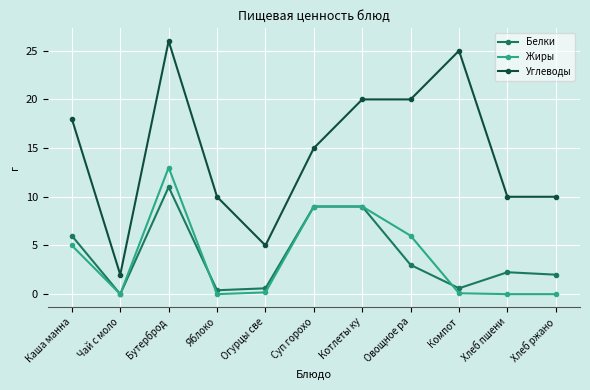

What is the value of the Белки point at the 8th from the left?

3.0